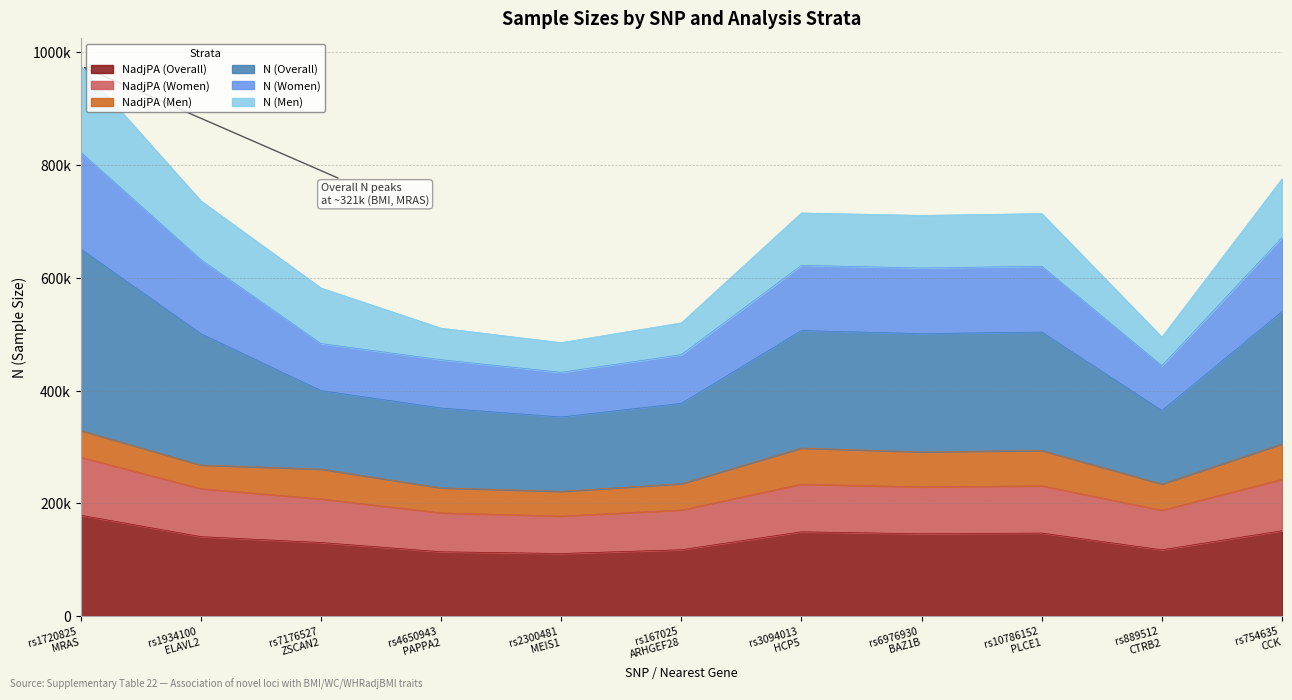

Which has a higher value, rs6976930
BAZ1B or rs1934100
ELAVL2?

rs6976930
BAZ1B